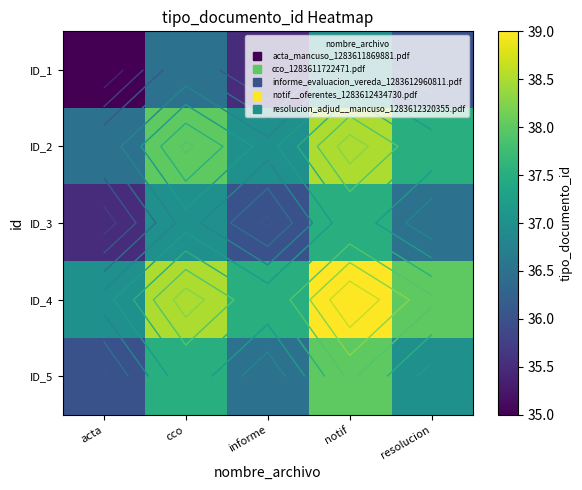

At which label does ID_2 first exceed 37?

cco